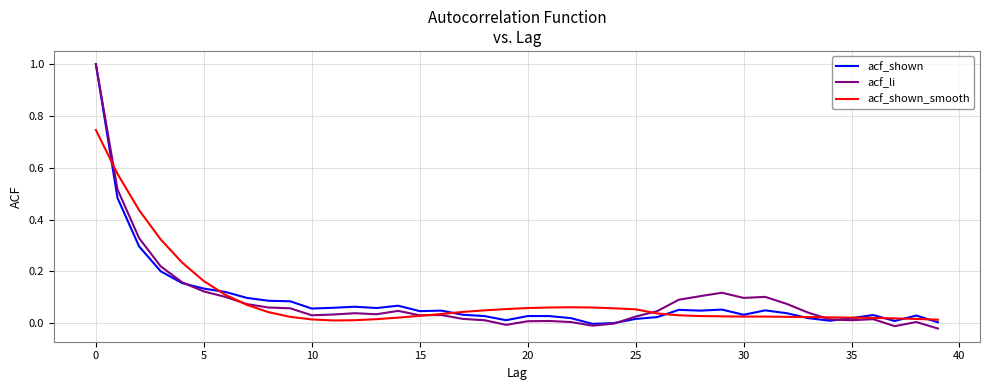

Which series has the largest range (max minus min)?

acf_li